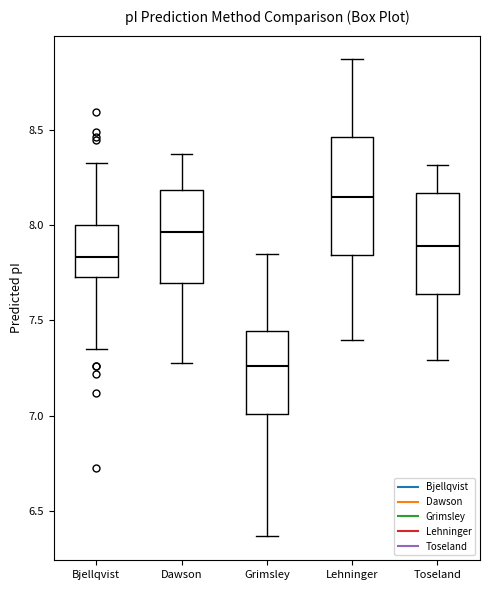

Which box is the tallest, from its lower edge to its upper edge?

Lehninger